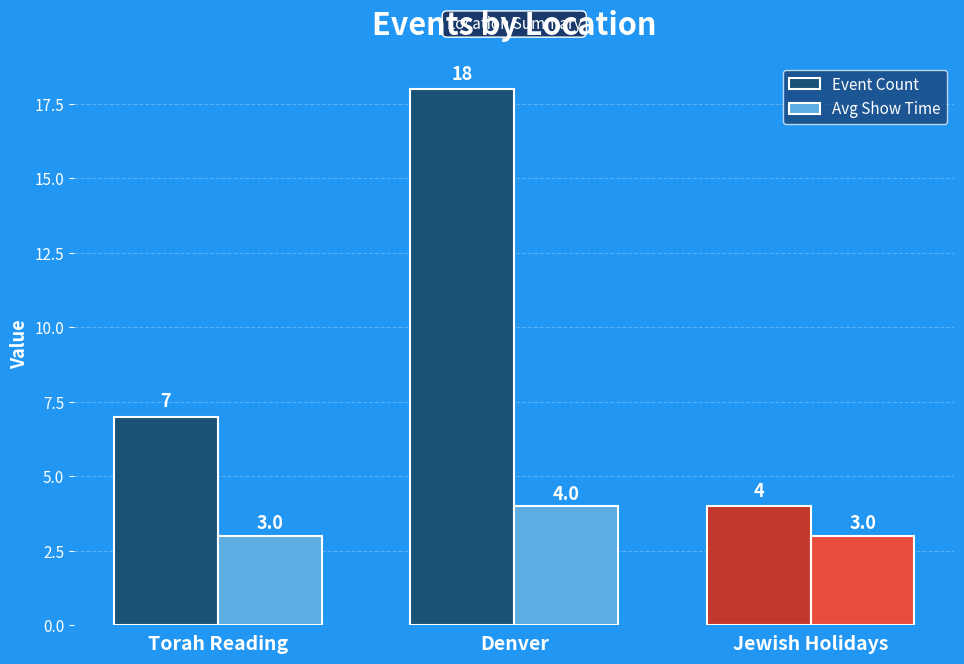

What is the approximate value of Event Count at Torah Reading?

7